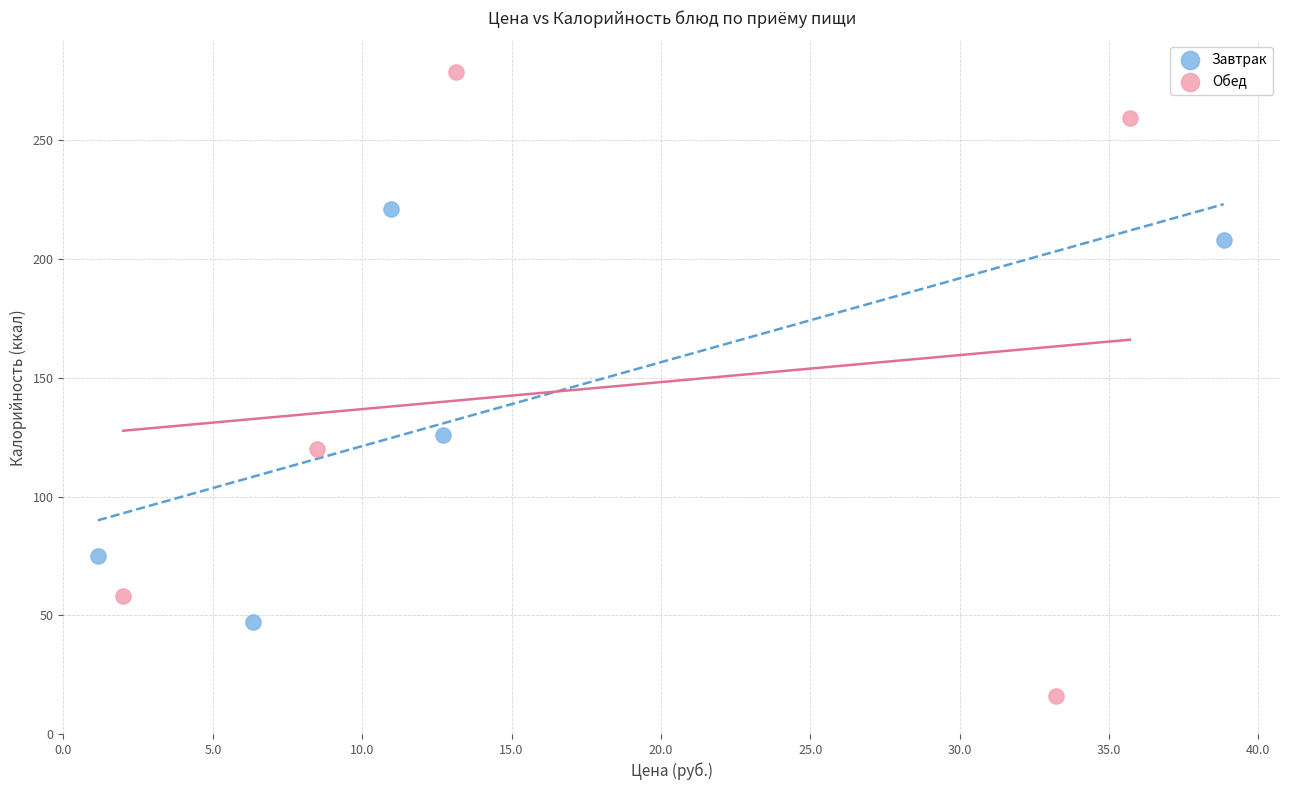

Which series has the widest spread of Y values?

Обед